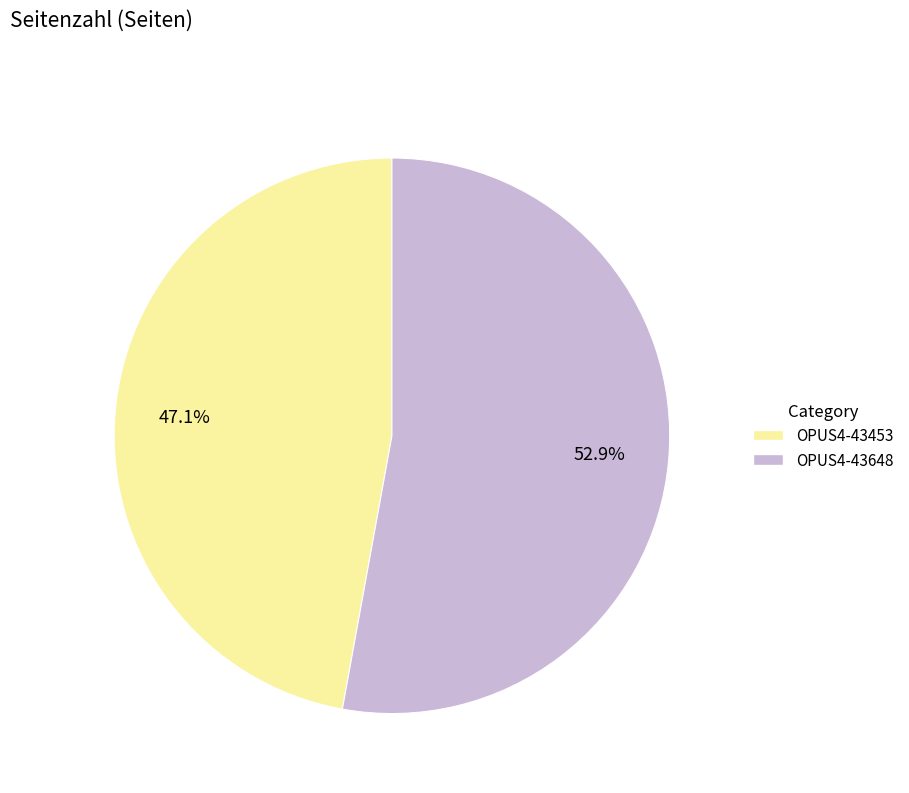

Is it true that OPUS4-43453 is 60% of the pie?

False